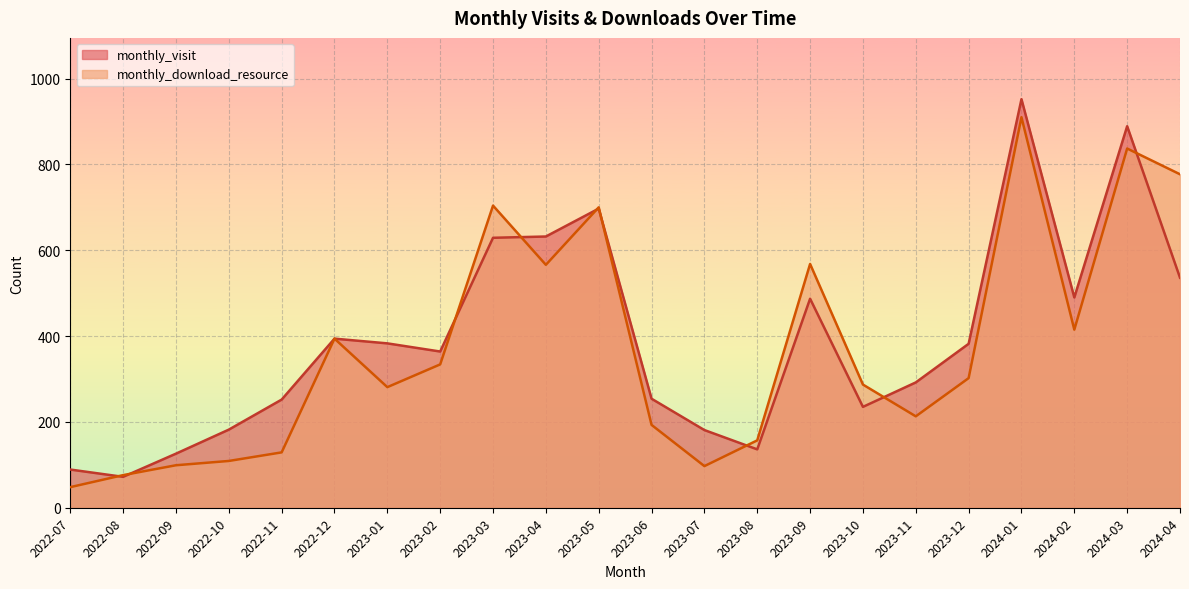

Where is monthly_visit nearest to the value 512?

2024-02